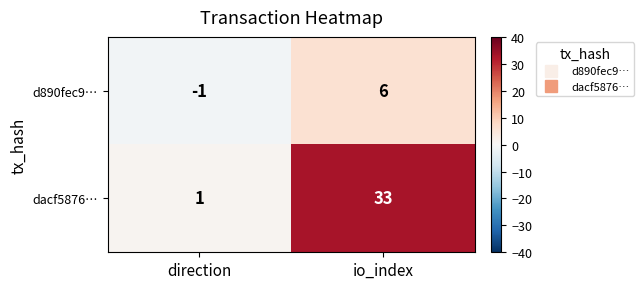

What is the greatest value displayed?

33